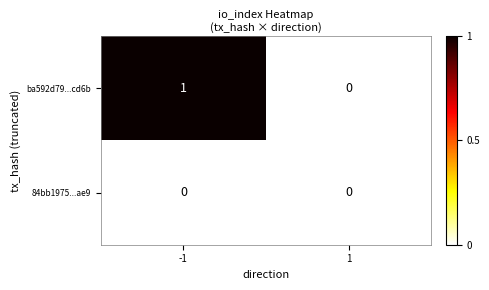

The 84bb1975...ae9 series shows 0 at 1. True or false?

True